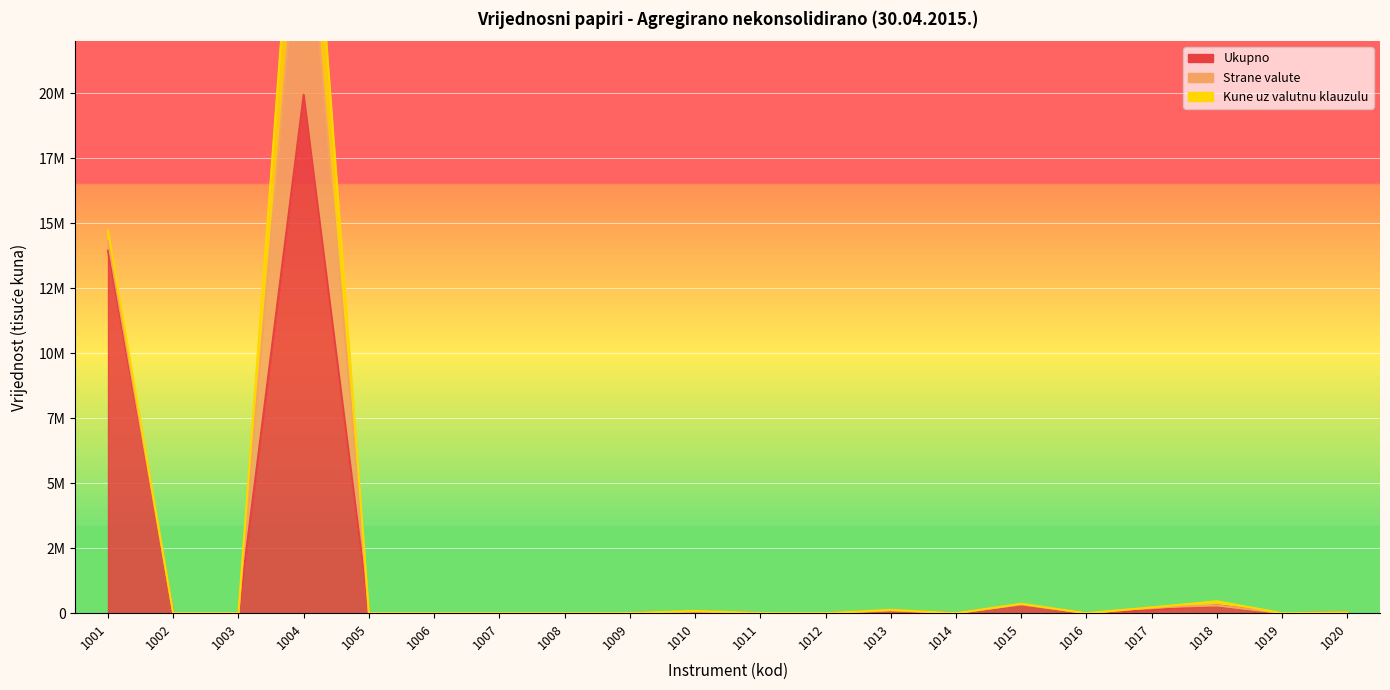

Rank the series by their maximum value, from highest to lowest.

Ukupno, Strane valute, Kune uz valutnu klauzulu